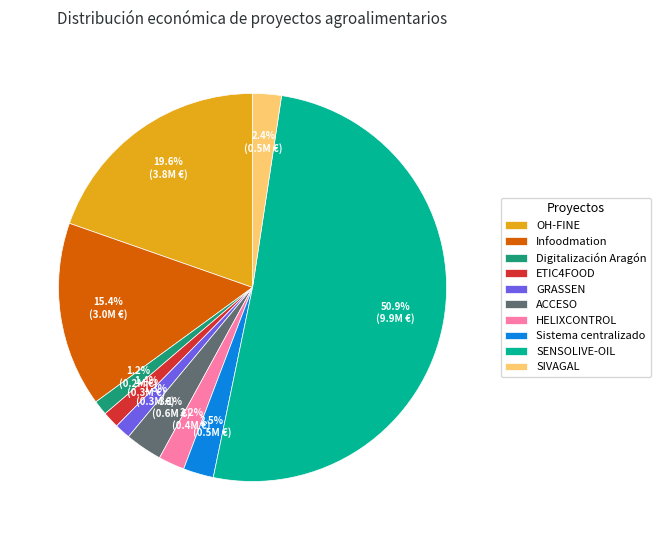

What percentage do SENSOLIVE-OIL and GRASSEN together represent?

52.2%